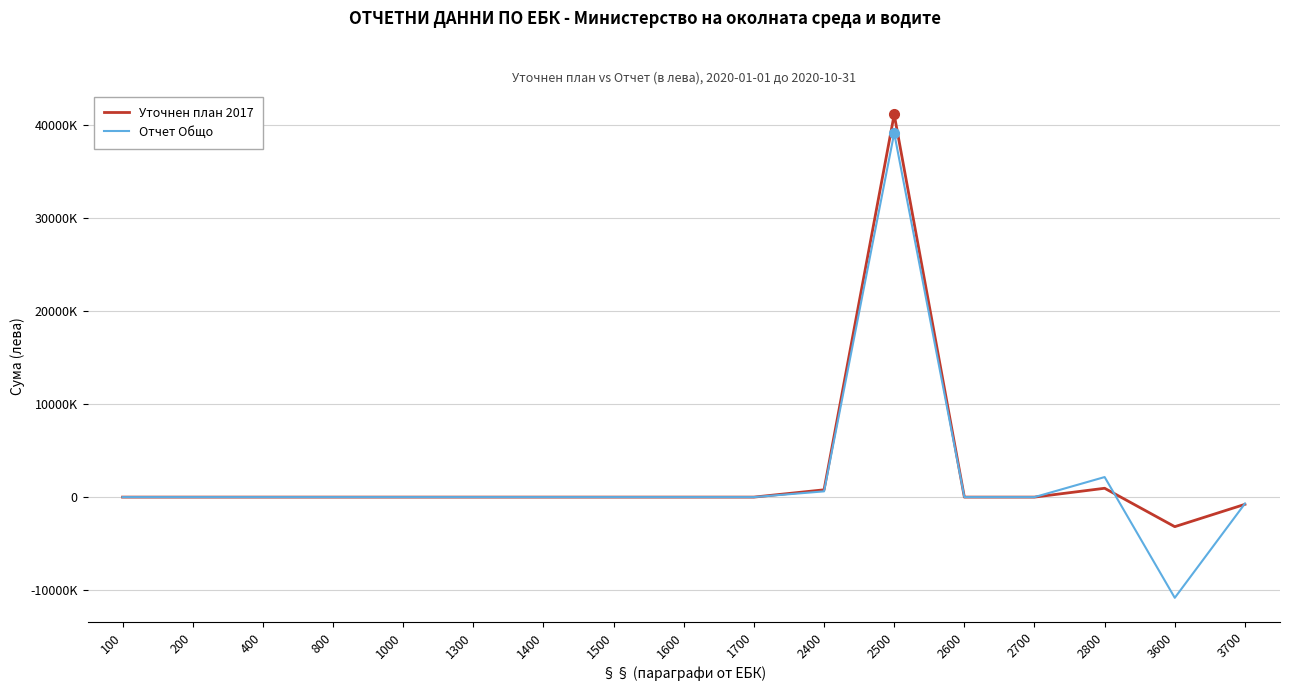

The Отчет Общо series shows 23406578 at 2500. True or false?

False